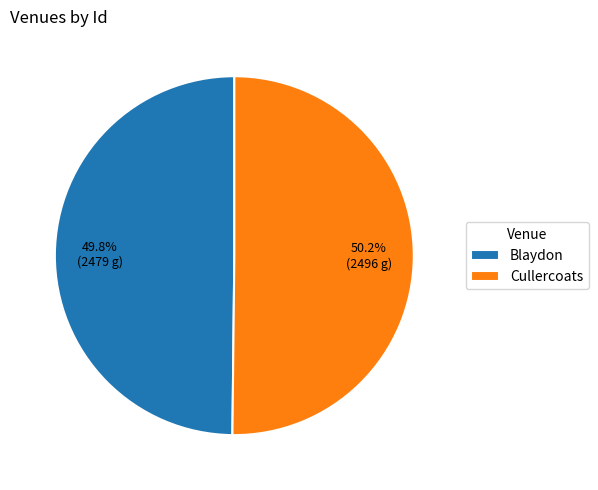

To the nearest percent, what percentage of the pie is Cullercoats?

50%